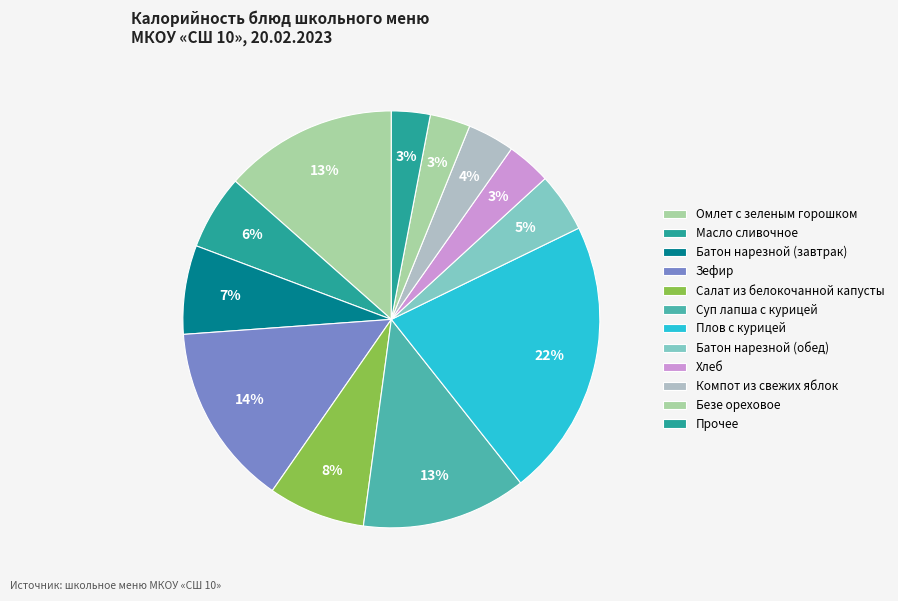

What is the ratio of the value at Хлеб to the value at Суп лапша с курицей?

0.3